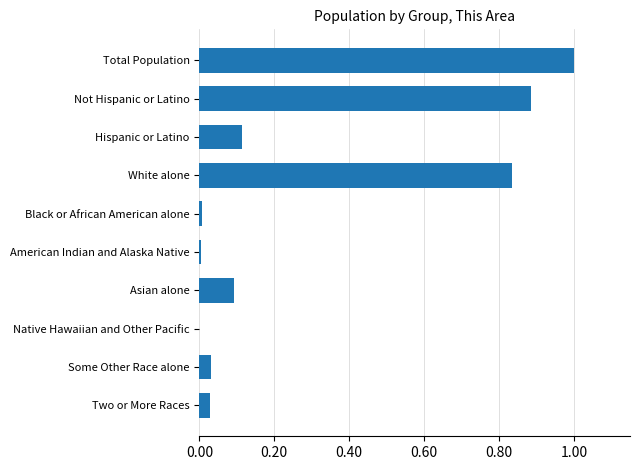

Which has a higher value, Native Hawaiian and Other Pacific or Some Other Race alone?

Some Other Race alone